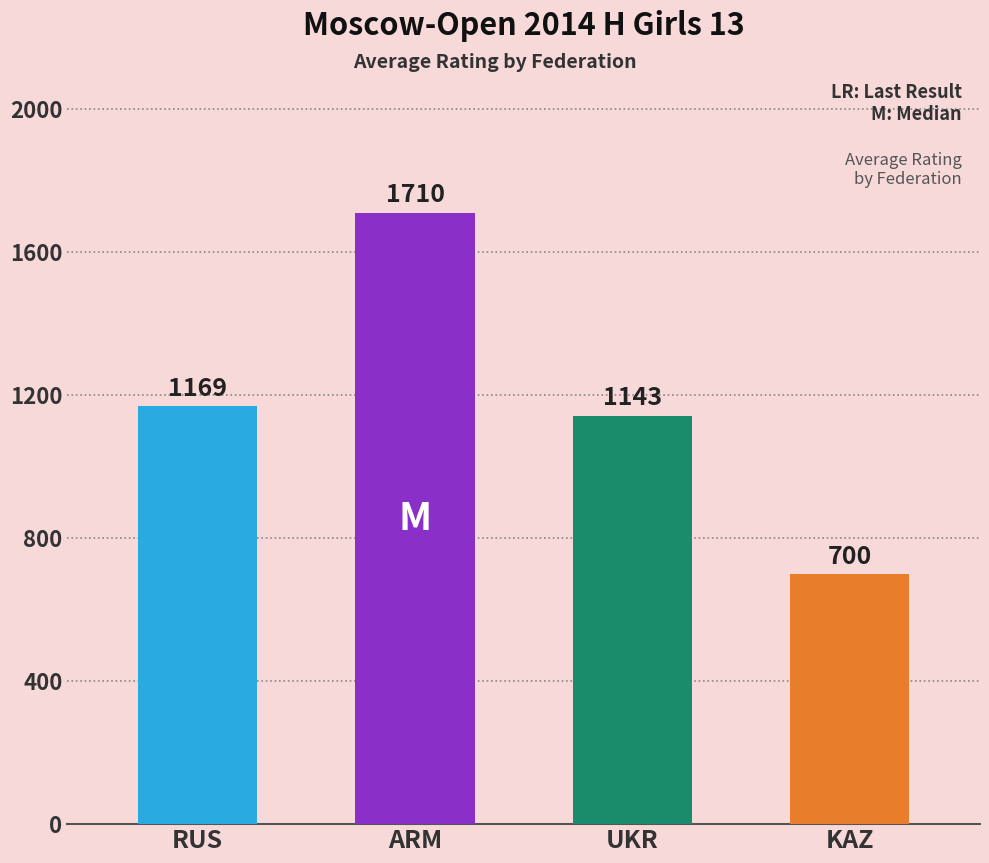

The chart shows a value of 523 at ARM. True or false?

False